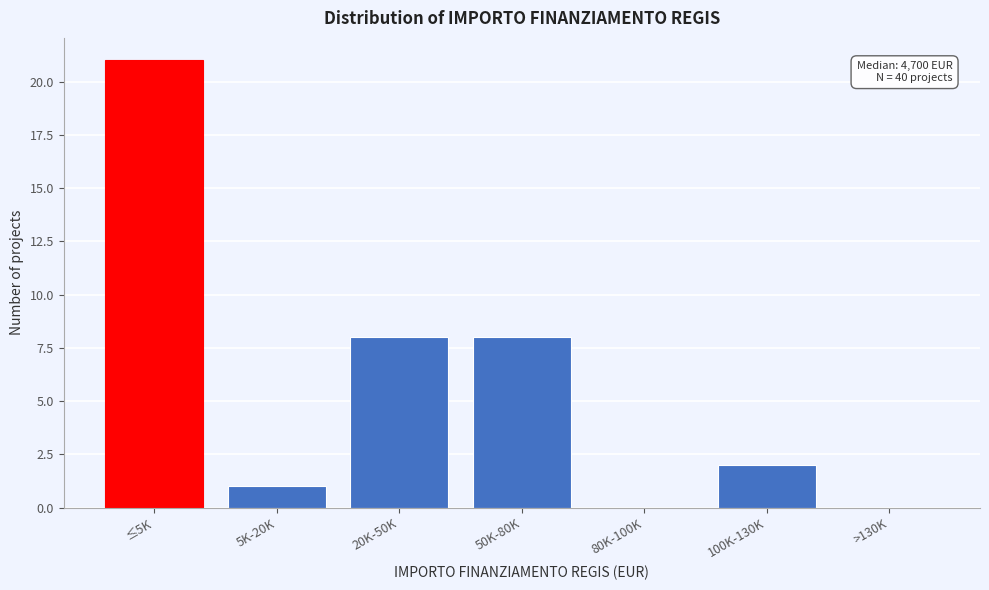

Reading left to right, extract all data points from this chart.

≤5K=21	5K-20K=1	20K-50K=8	50K-80K=8	80K-100K=0	100K-130K=2	>130K=0